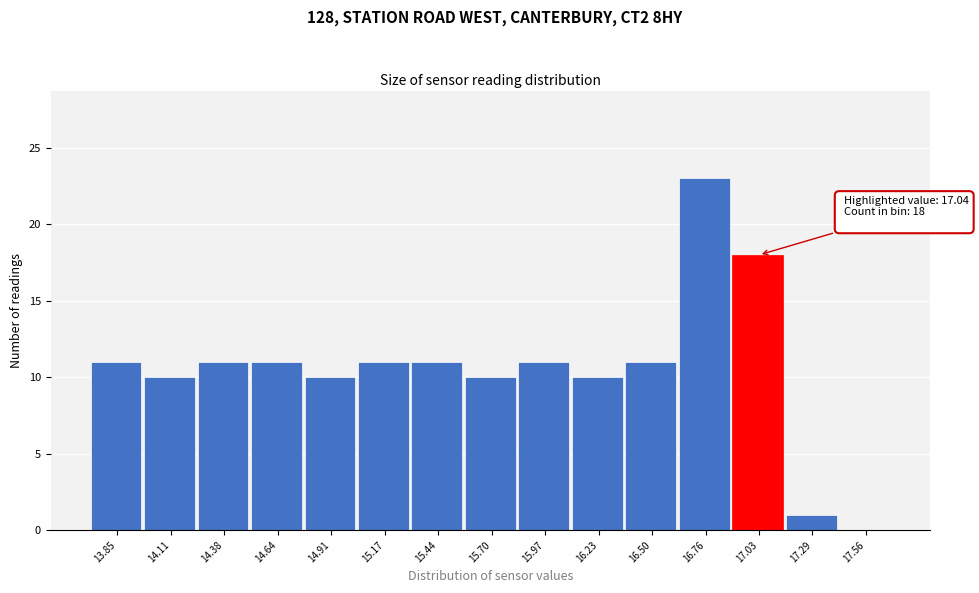

Reading left to right, what are all the values shown in this chart?

13.85=11	14.11=10	14.38=11	14.64=11	14.91=10	15.17=11	15.44=11	15.70=10	15.97=11	16.23=10	16.50=11	16.76=23	17.03=18	17.29=1	17.56=0